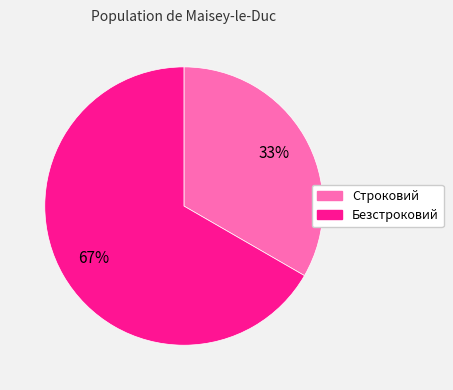

Combined, do Безстроковий and Строковий account for over 50%?

Yes